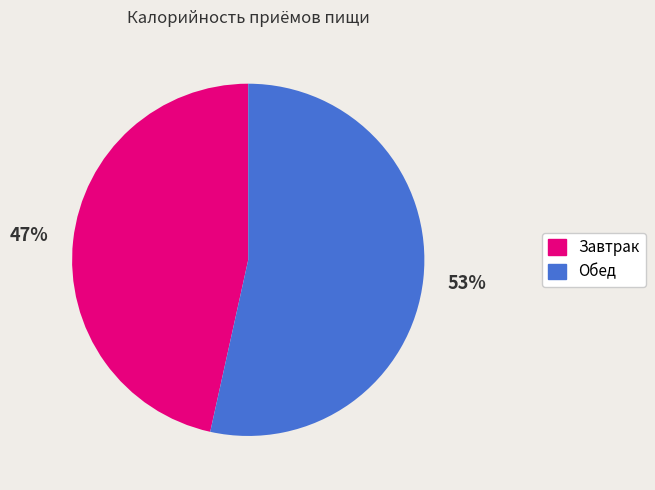

Count the number of slices in the pie.

2